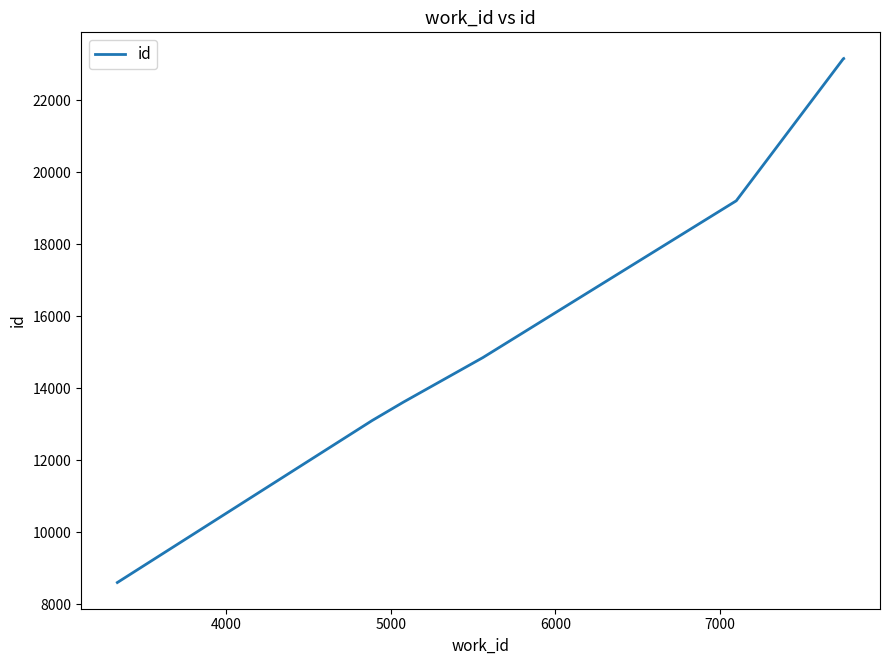

True or false: the data has more than 2 interior local peaks.

False